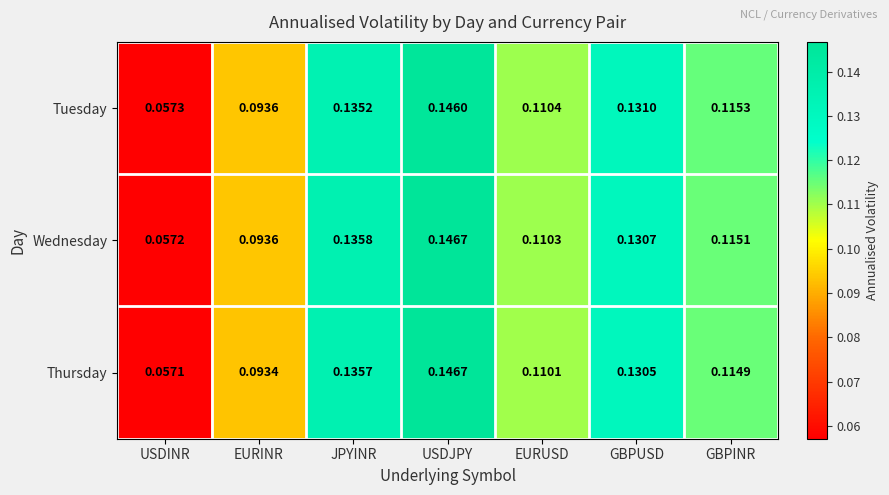

Which series has the widest spread of values?

Thursday